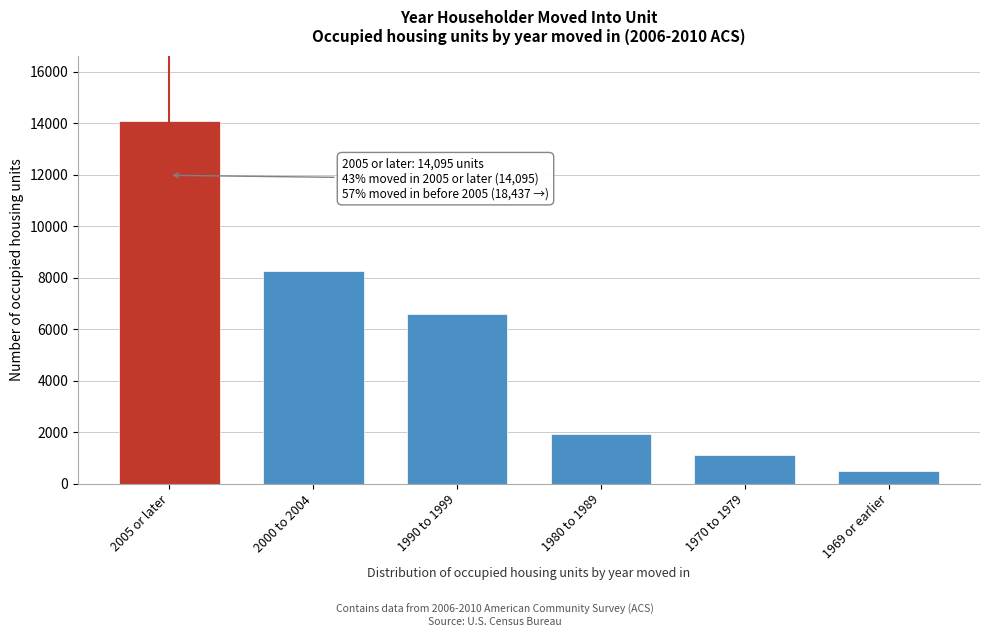

Reading left to right, list all the values displayed in this chart.

2005 or later=14095	2000 to 2004=8270	1990 to 1999=6582	1980 to 1989=1940	1970 to 1979=1133	1969 or earlier=512